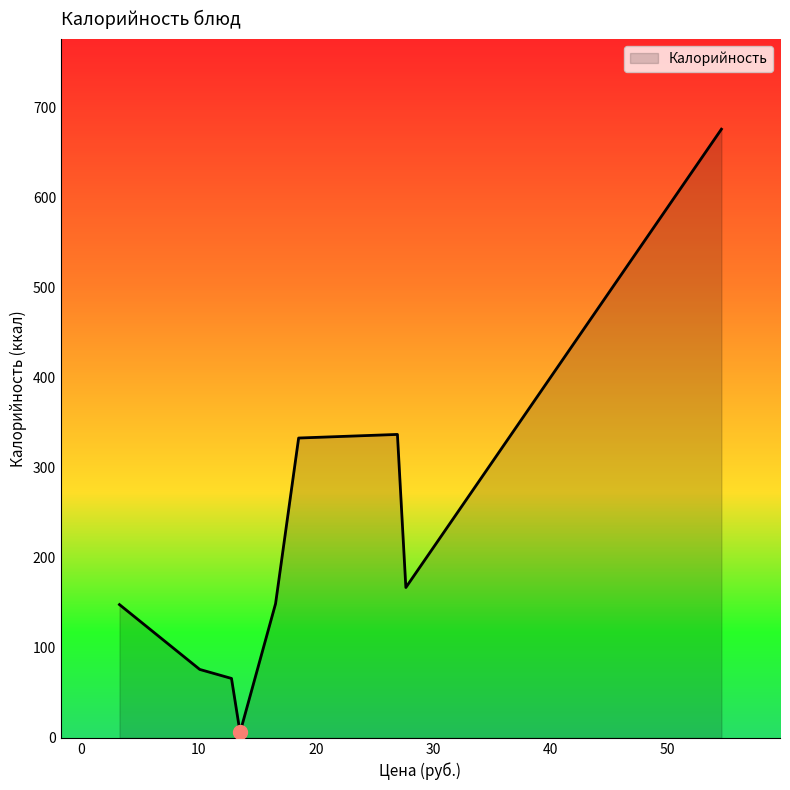

What is the greatest value displayed?

676